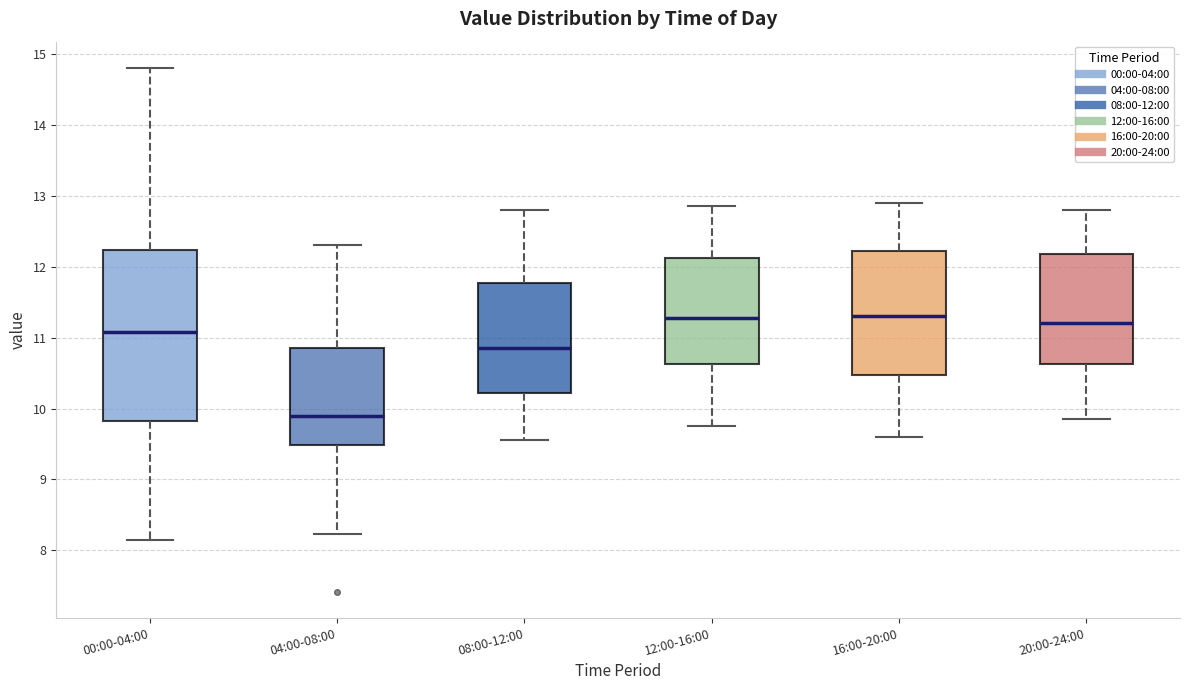

Which box is the tallest, from its lower edge to its upper edge?

00:00-04:00